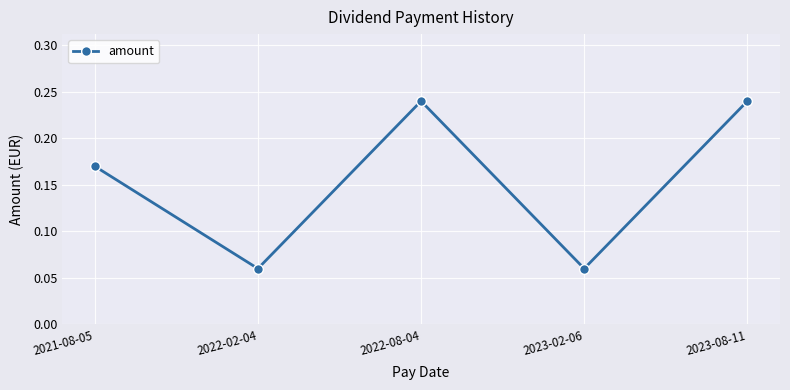

Count the number of categories in the chart.

5